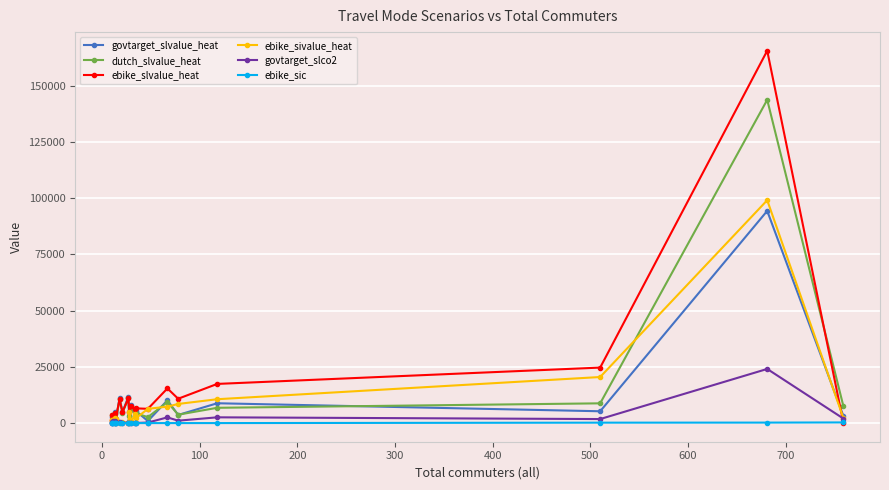

At how many categories does at least one series exceed 23067?

2